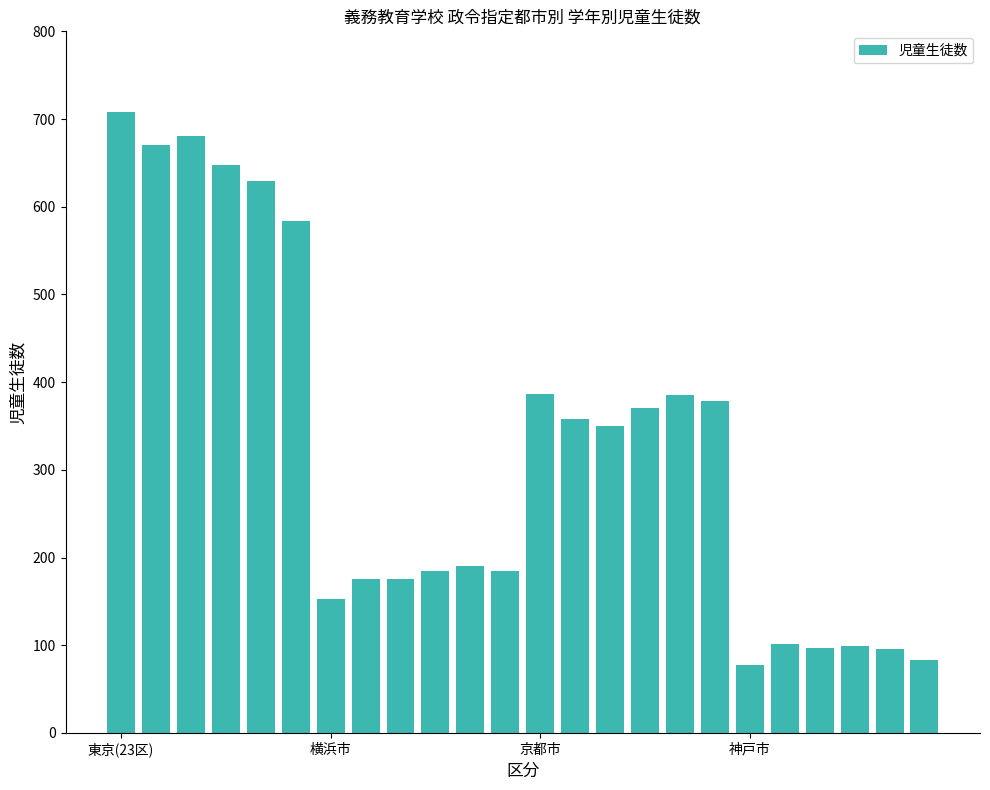

Does the chart contain stacked bars?

No